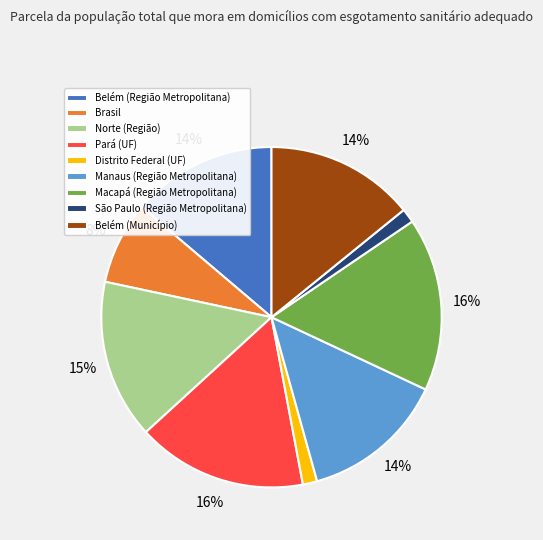

To the nearest percent, what is the difference between the largest and smallest slice percentages?

15%